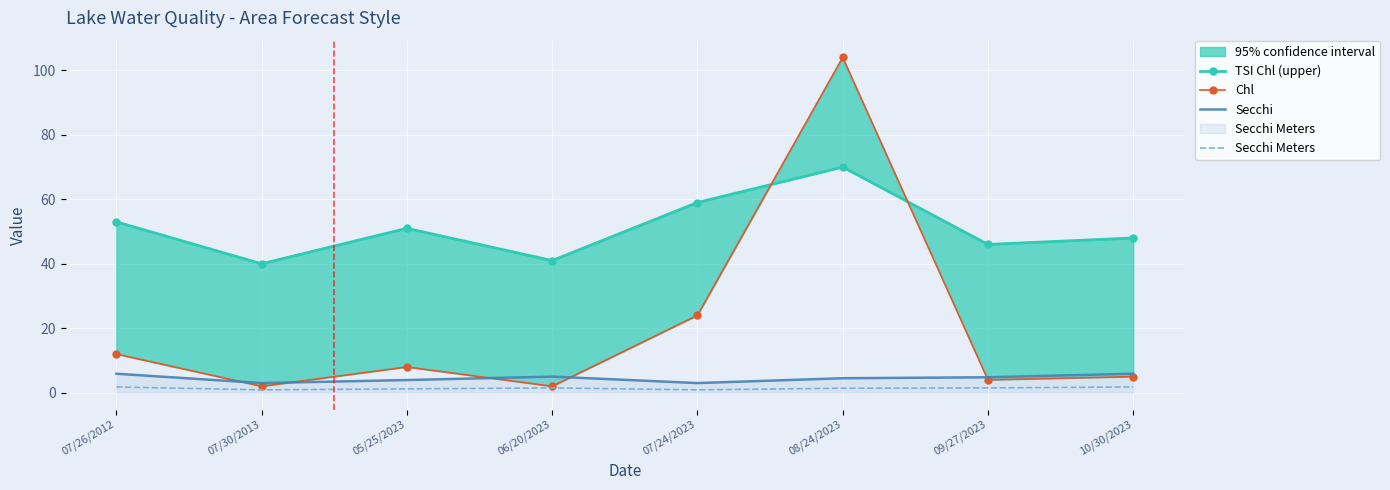

How many data points in Secchi Meters are less than 1?

2